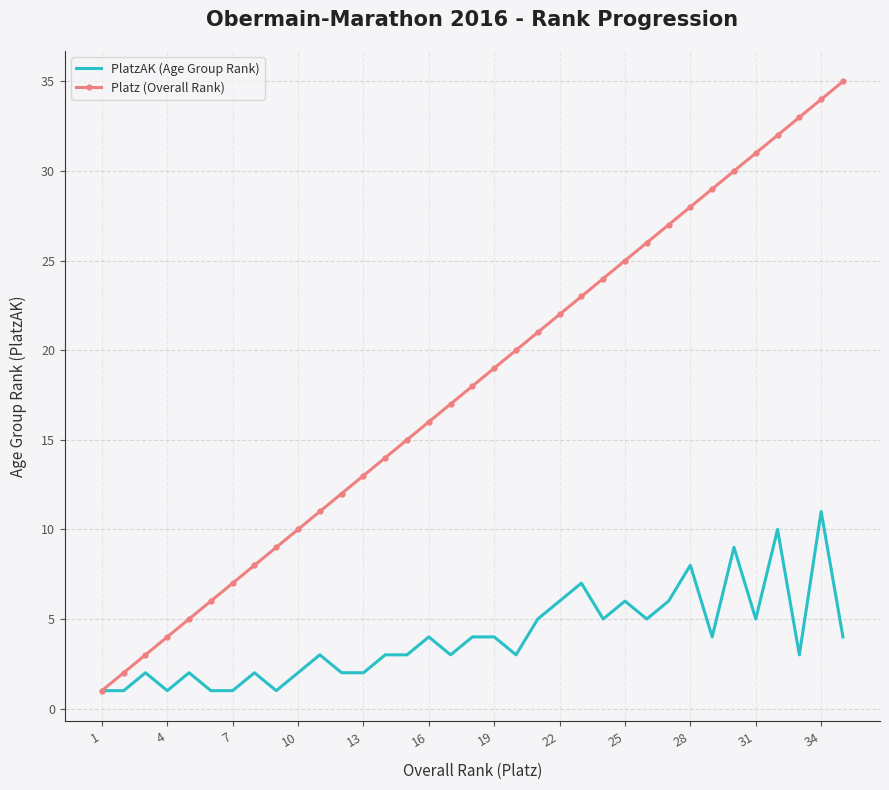

What is the highest value of the PlatzAK (Age Group Rank) series?

11